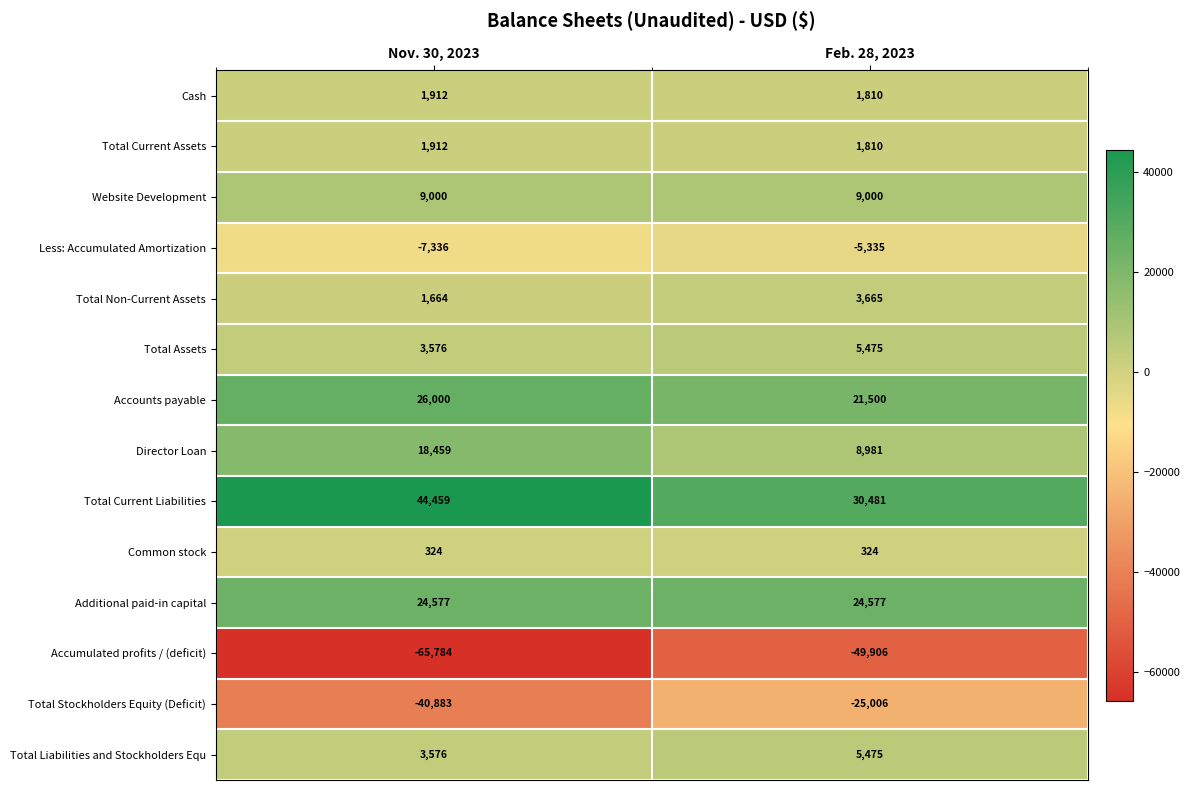

List the labels in order of Total Liabilities and Stockholders Equ value, smallest first.

Nov. 30, 2023, Feb. 28, 2023